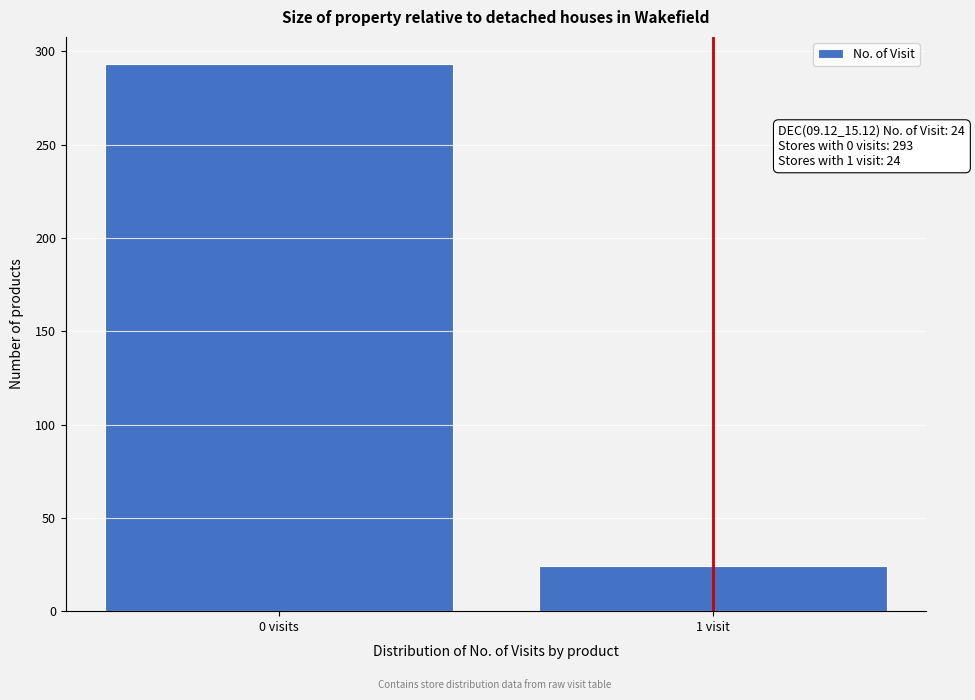

Reading left to right, extract all data points from this chart.

0 visits=293	1 visit=24